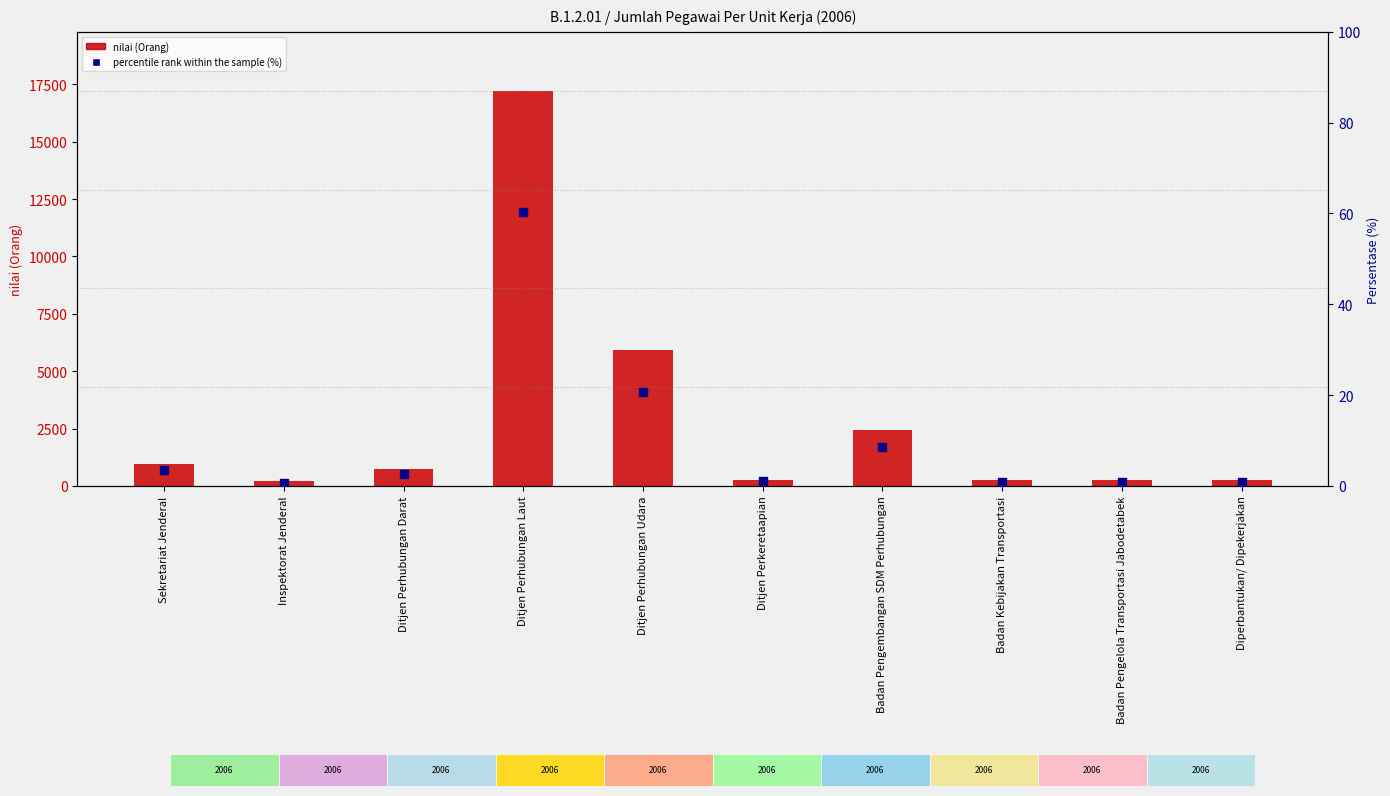

At how many categories does at least one series exceed 9566?

1